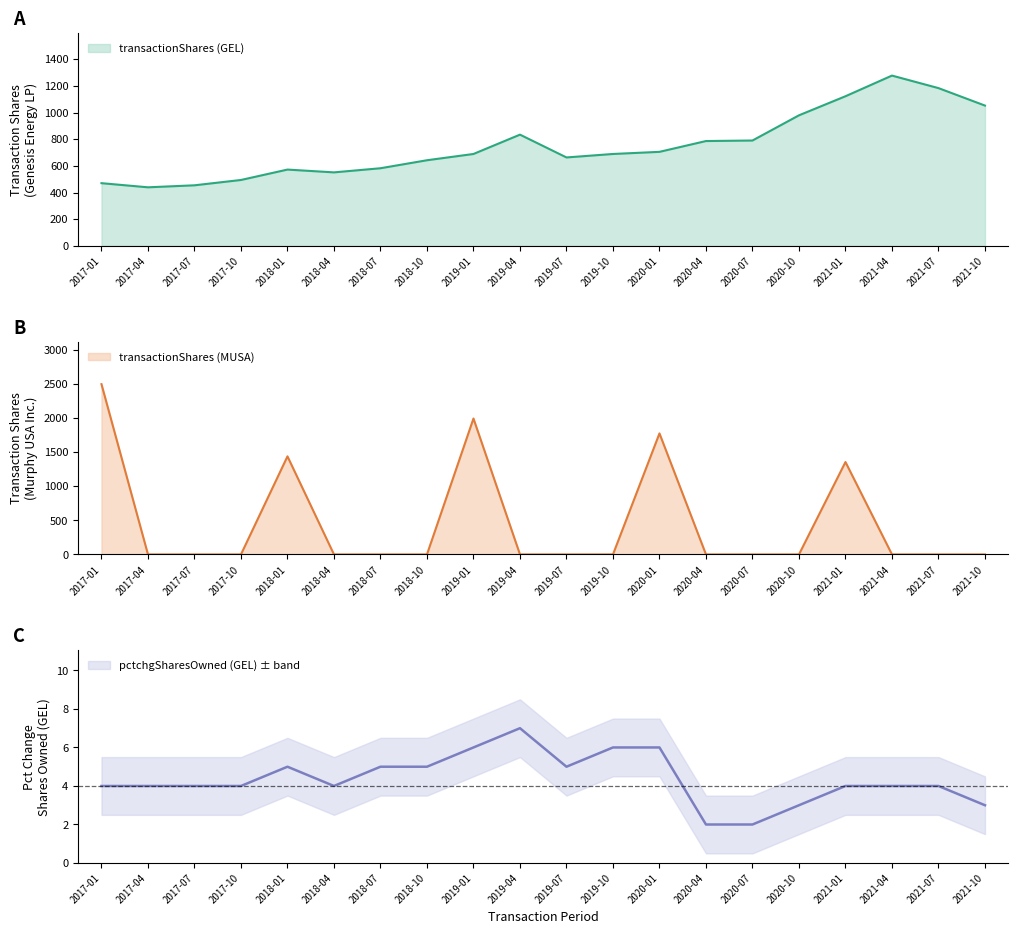

Which category has the lowest value across all series?

2017-04